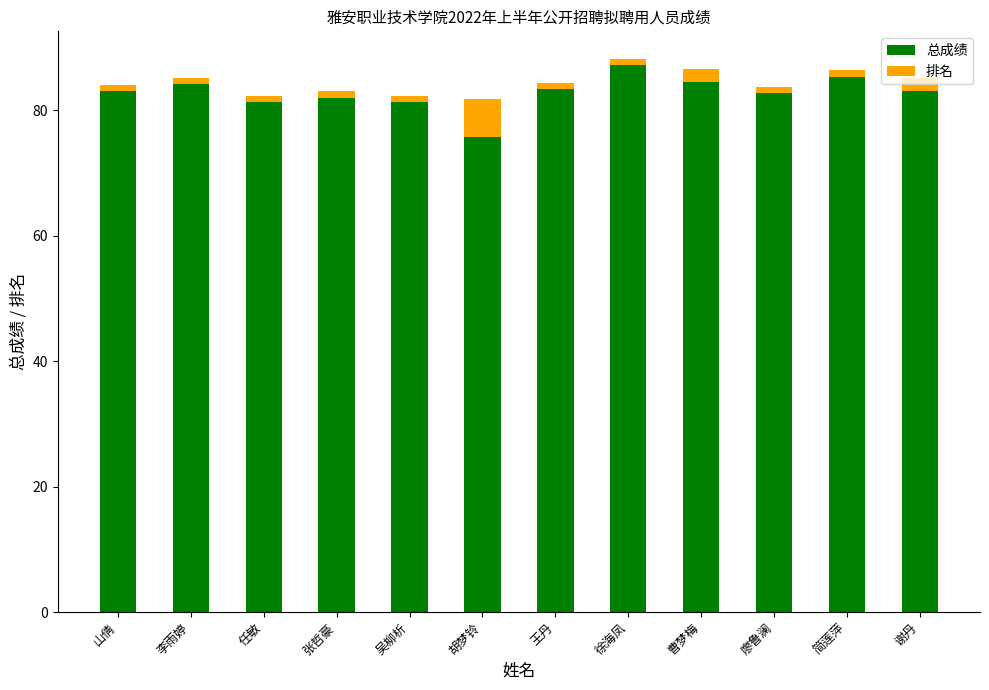

The 总成绩 series shows 83.1 at 山倩. True or false?

True